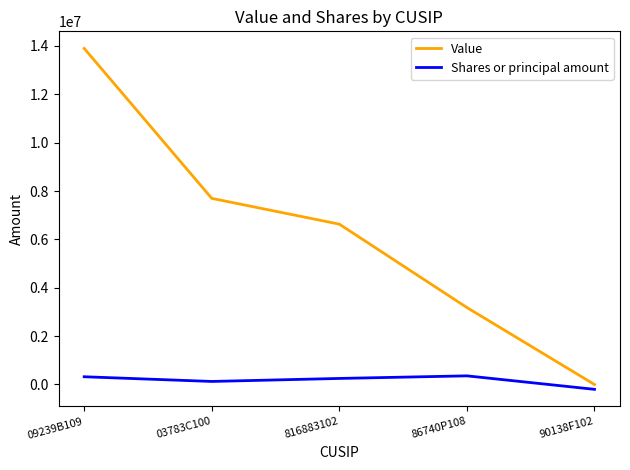

List the series in order of their peak value, lowest first.

Shares or principal amount, Value